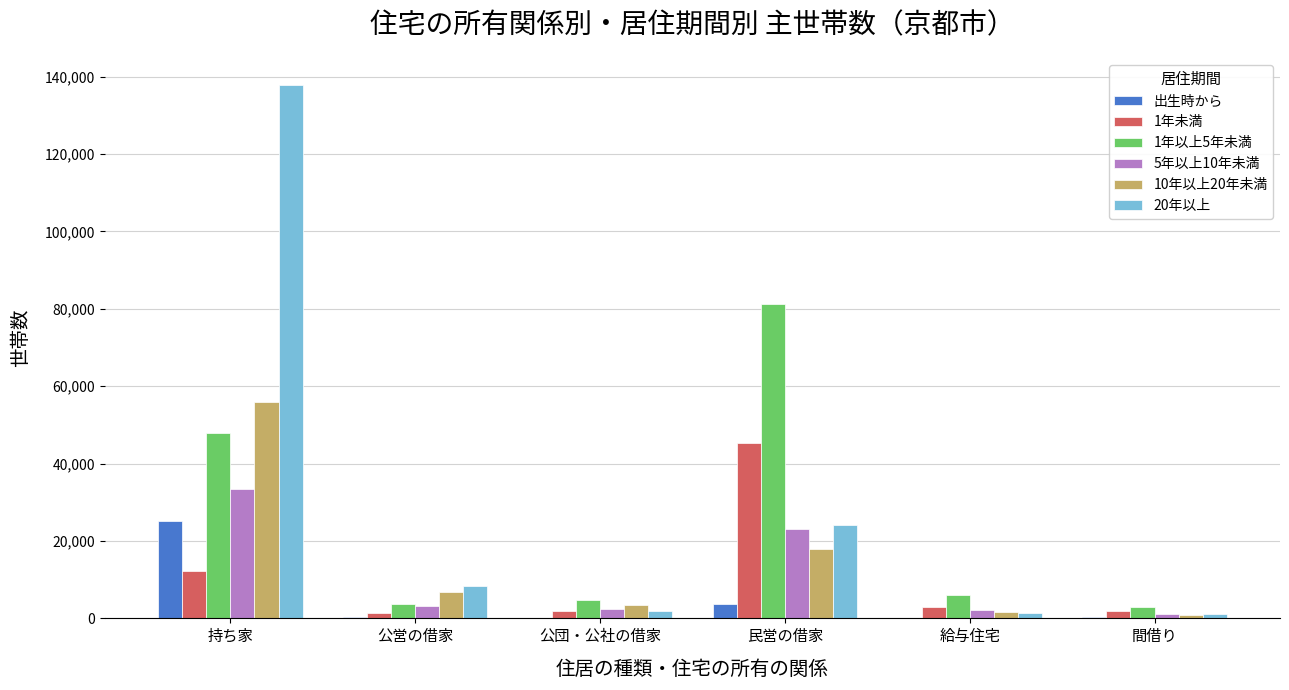

At which category is the sum across all series the highest?

持ち家